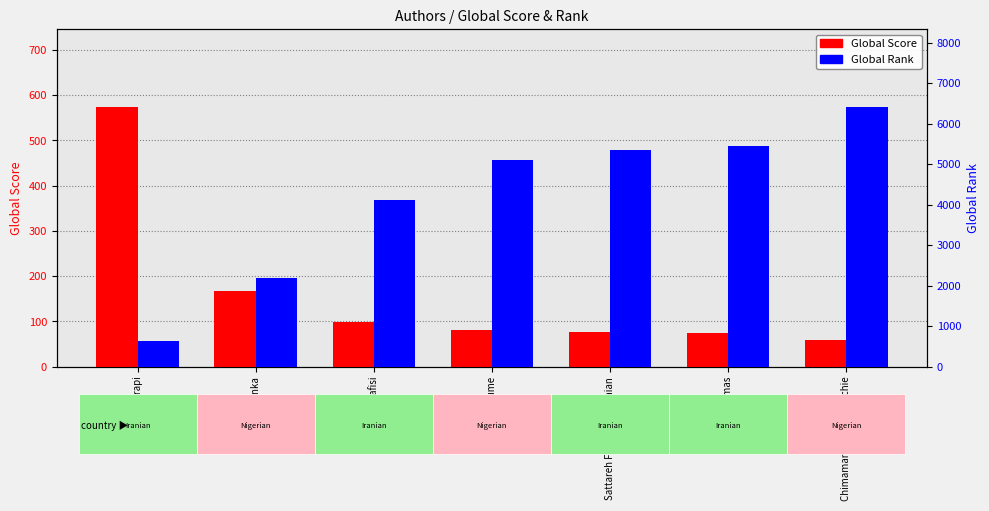

Reading left to right, list all the values displayed in this chart.

Global Score: 574	168	98	81	77	74	59
Global Rank: 629	2197	4112	5098	5337	5453	6413